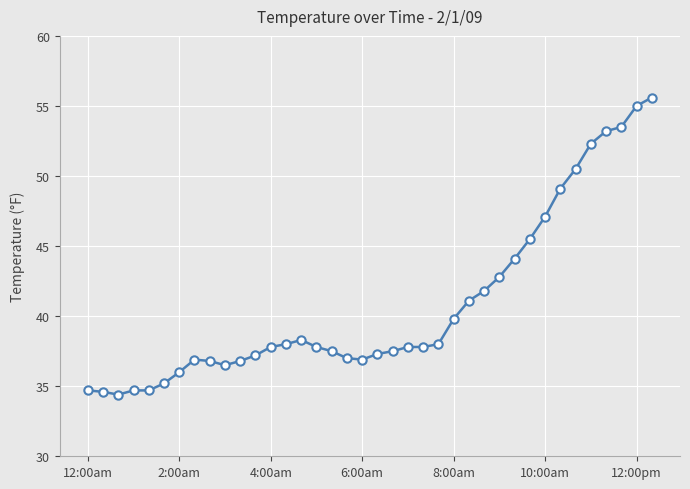

What is the value of the 4th point from the left?

34.7